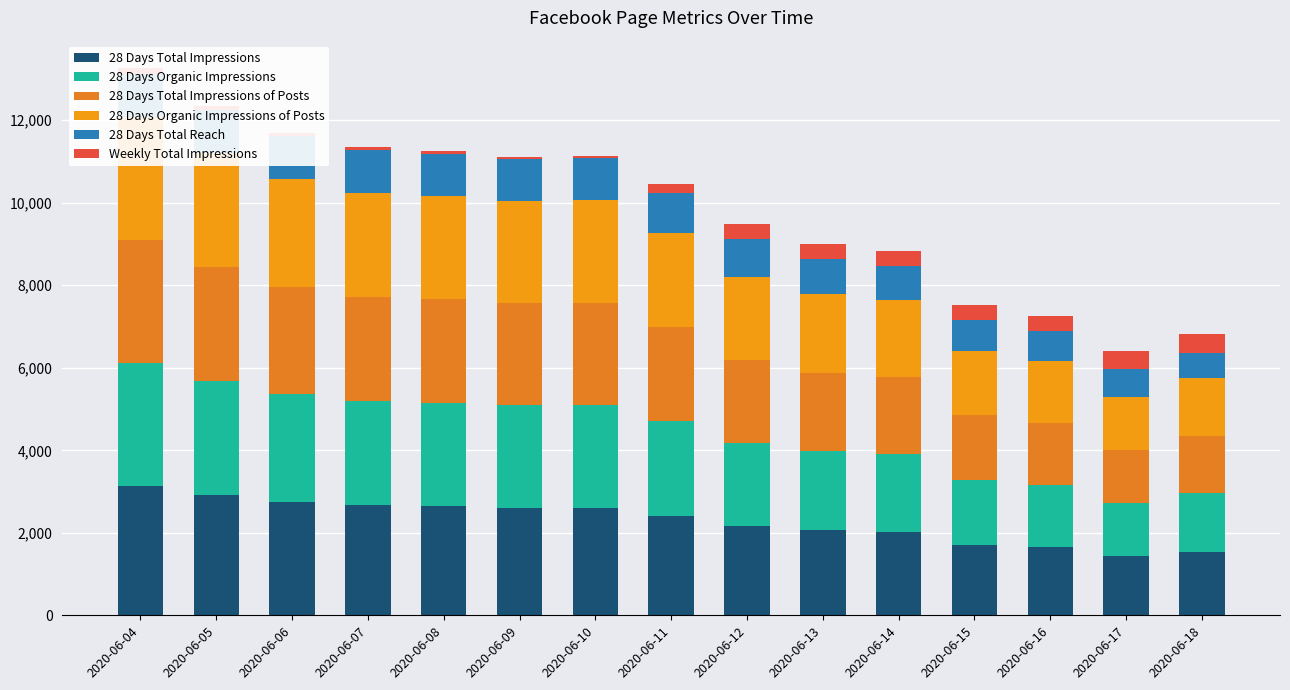

The value of Weekly Total Impressions at 2020-06-17 is 171. True or false?

False